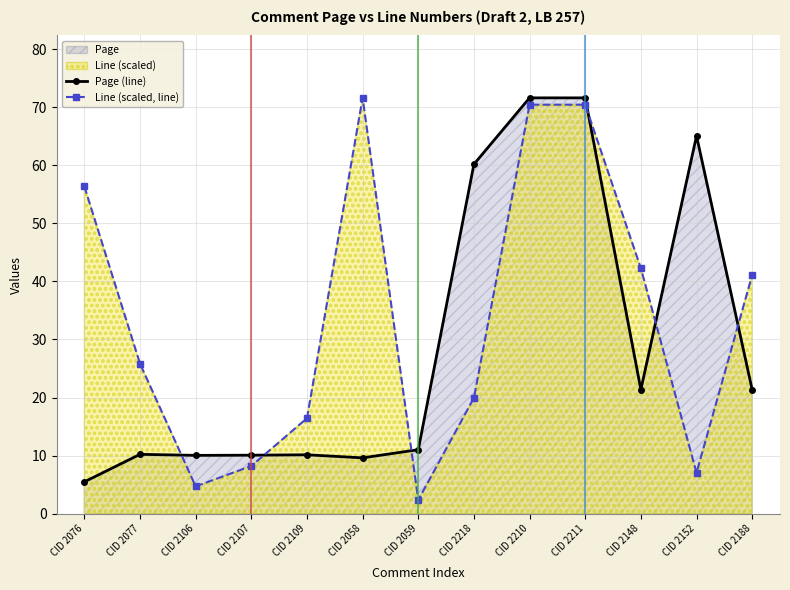

What is the label of the 3rd point from the left?

CID 2106